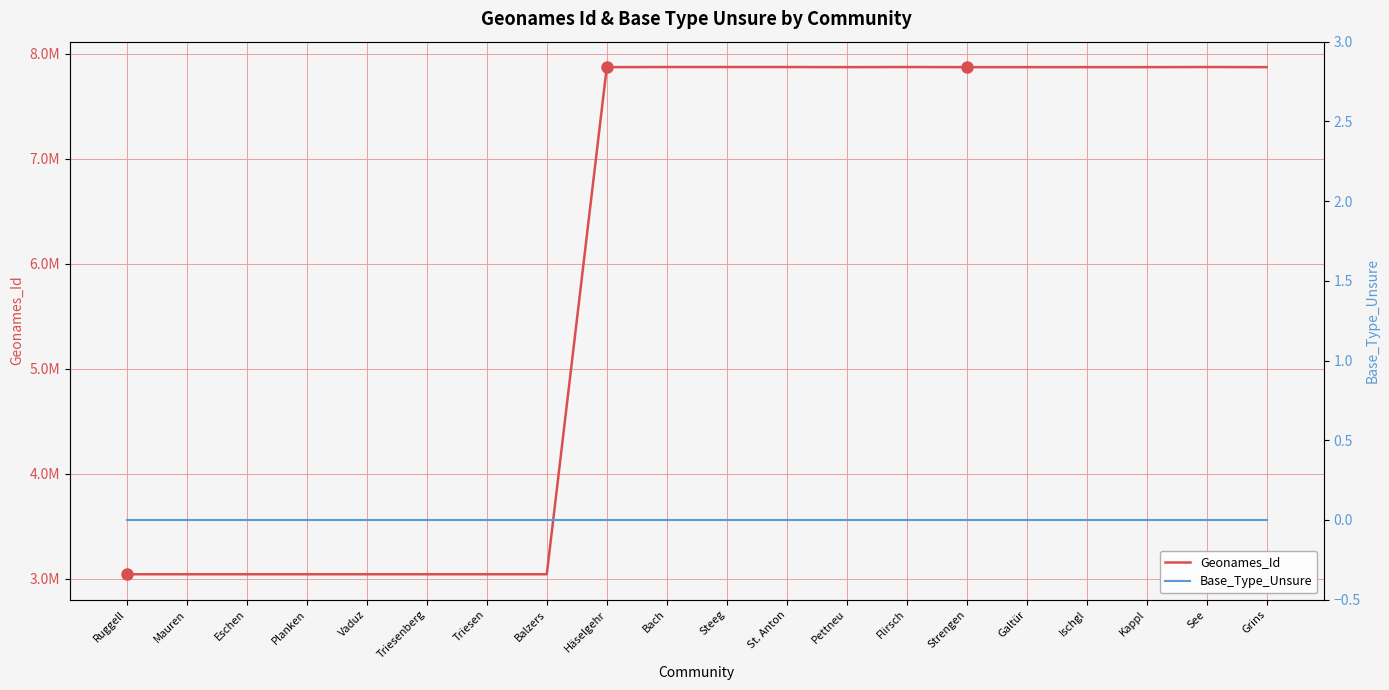

Is the value of Geonames_Id at Ischgl greater than the value of Base_Type_Unsure at Planken?

Yes